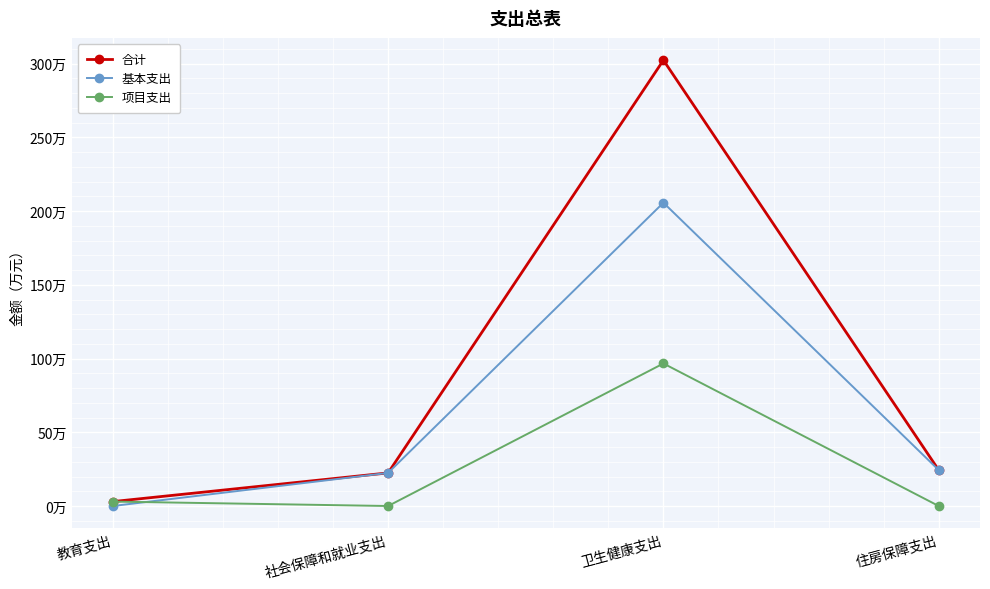

What are all the series names shown in the legend?

合计, 基本支出, 项目支出